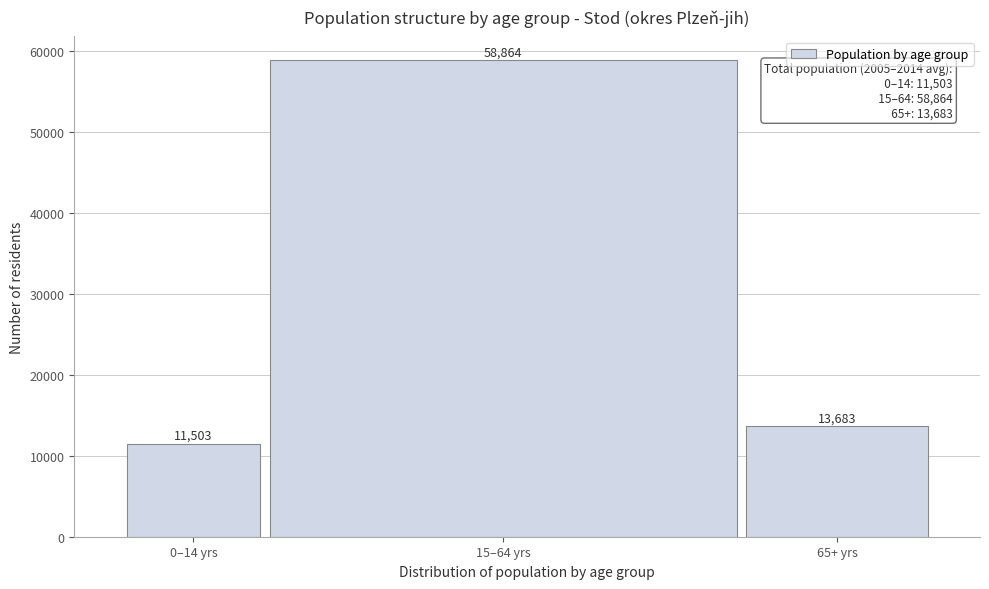

Reading left to right, list all the values displayed in this chart.

0–14 yrs=11503	15–64 yrs=58864	65+ yrs=13683